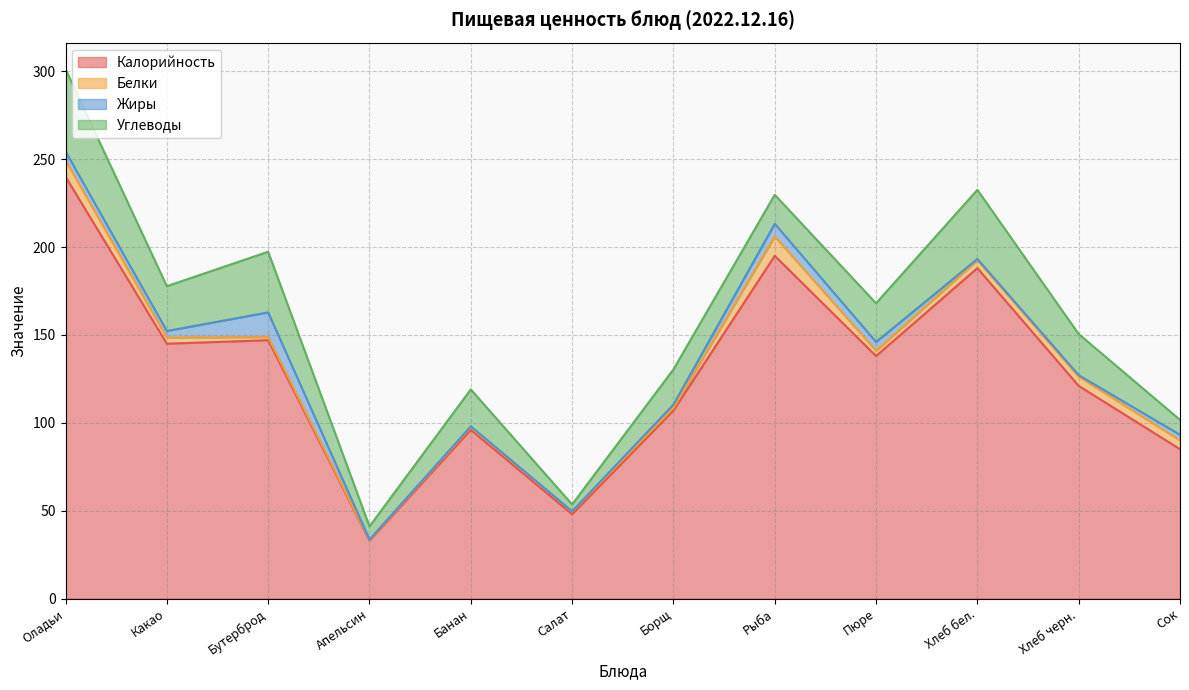

At which label is Калорийность closest to 136?

Пюре